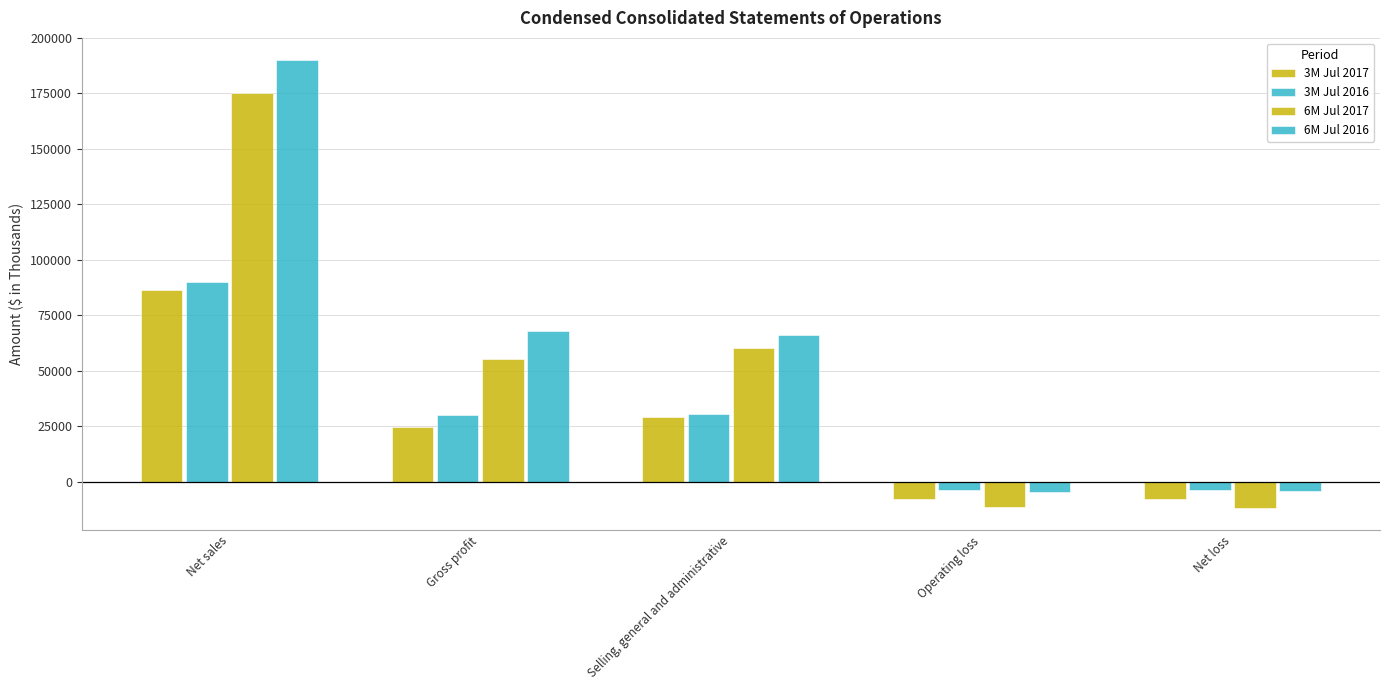

What is the sum of all 3M Jul 2017 values?

124725